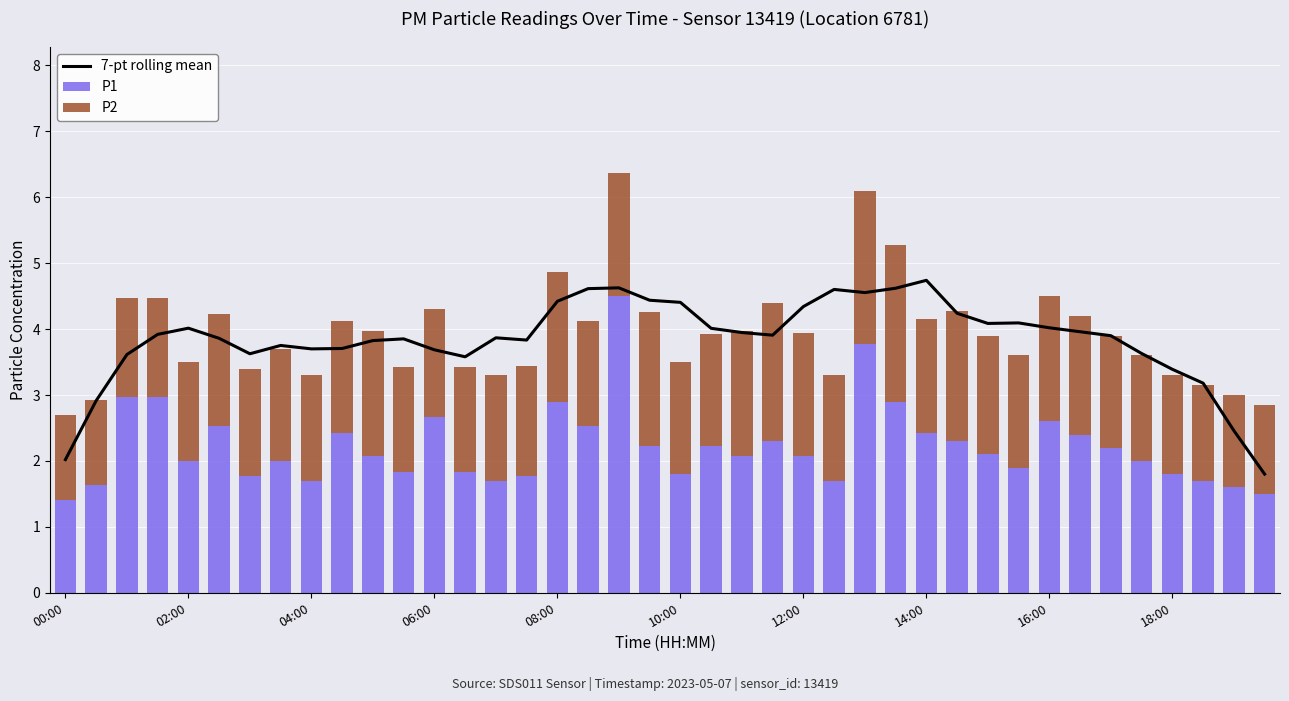

How many categories are shown in the chart?

40